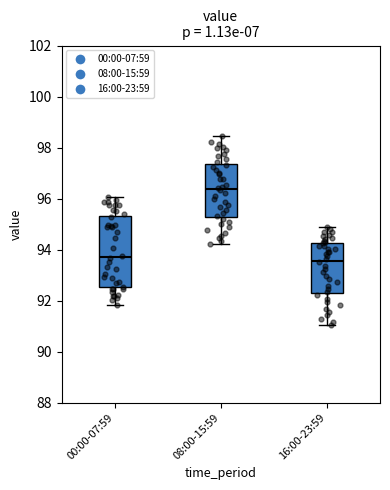

Which box is the tallest, from its lower edge to its upper edge?

00:00-07:59